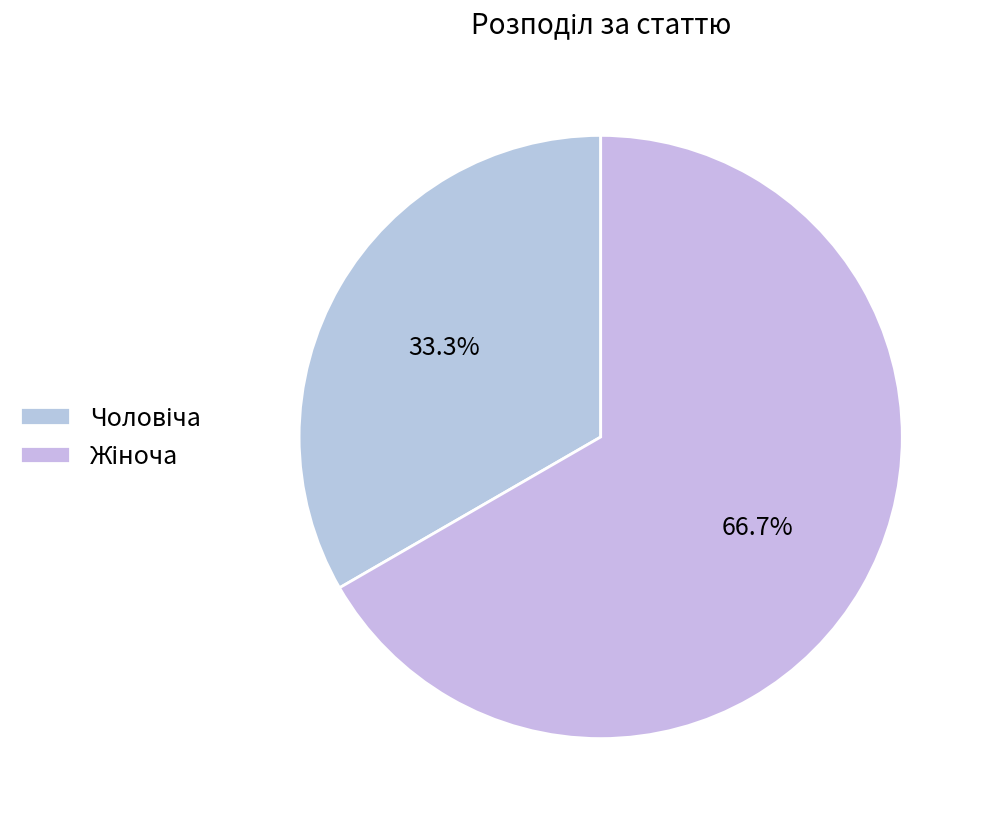

What percentage is NOT represented by Чоловіча?

66.7%